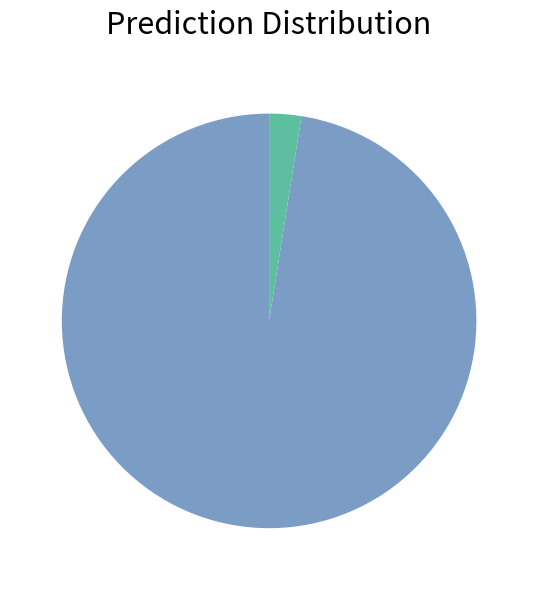

Is there any slice that represents more than half of the pie?

Yes